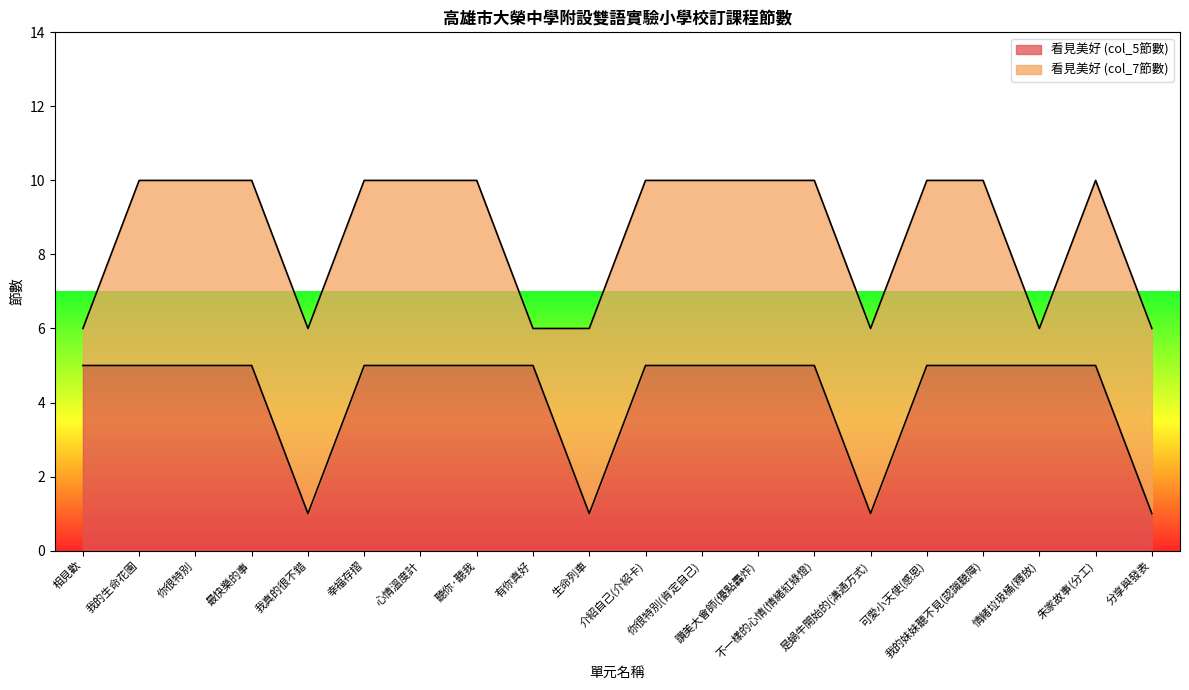

Which has a higher value, 相見歡 or 不一樣的心情(情緒紅綠燈)?

相見歡